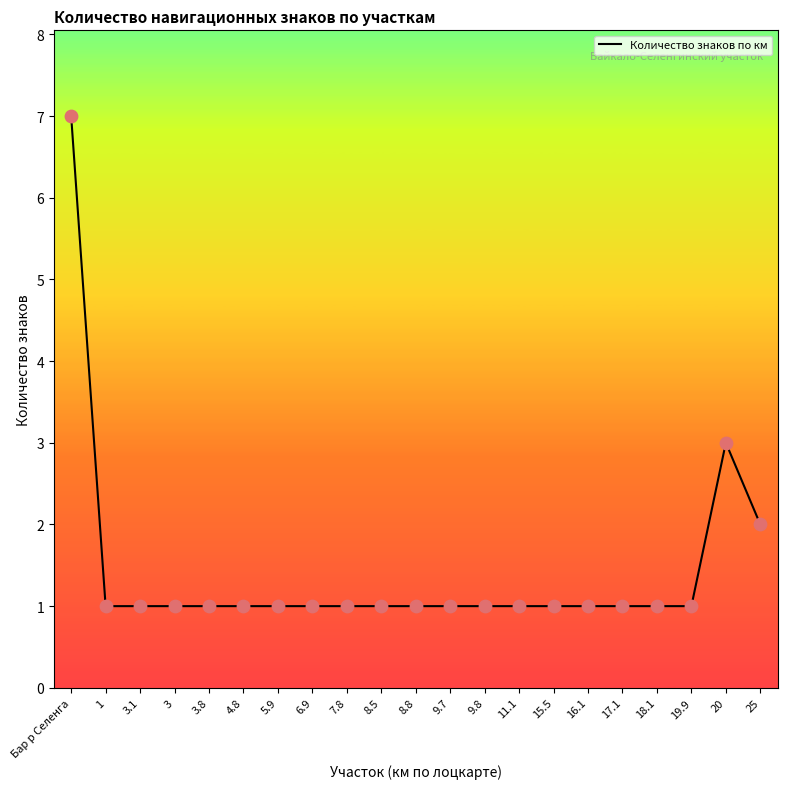

What is the ratio of the value at 17.1 to the value at 8.8?

1.0